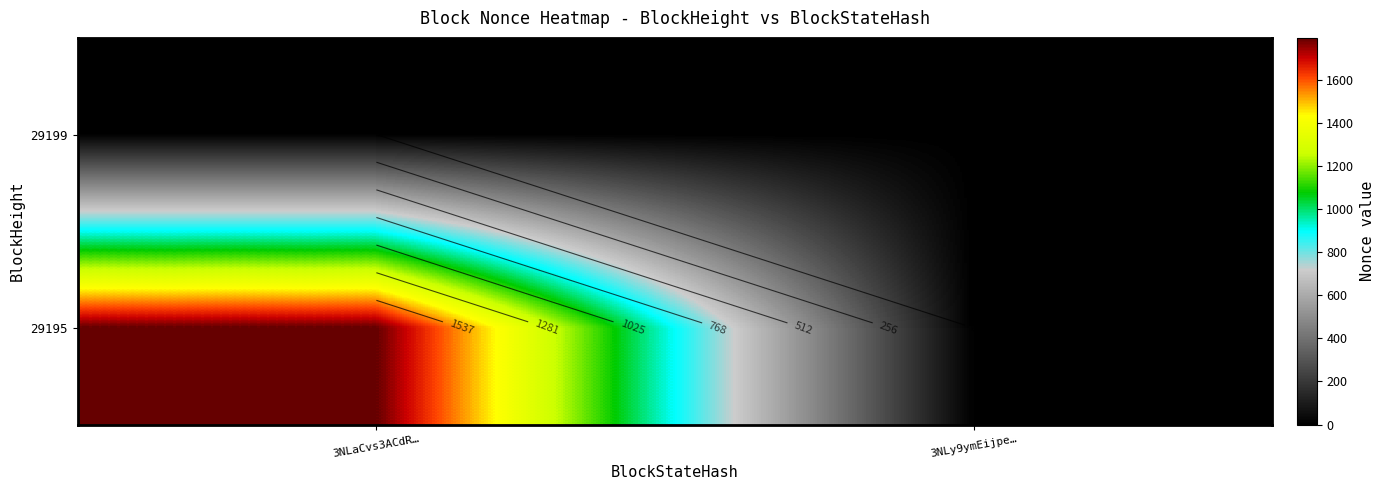

Is it true that 29195 equals 1793 at 3NLaCvs3ACdR…?

True